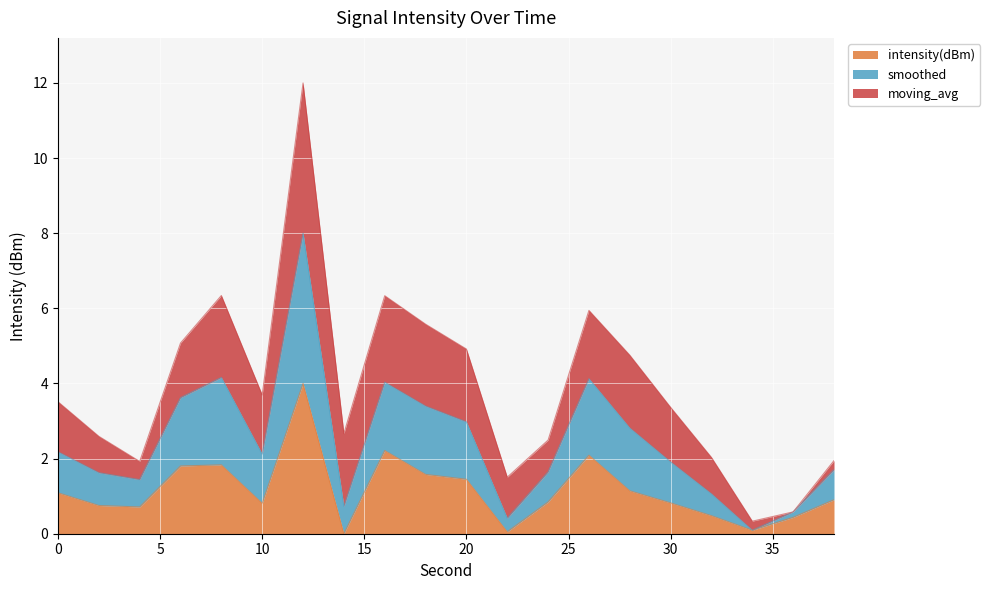

What is the total value across all series at 30?

3.4